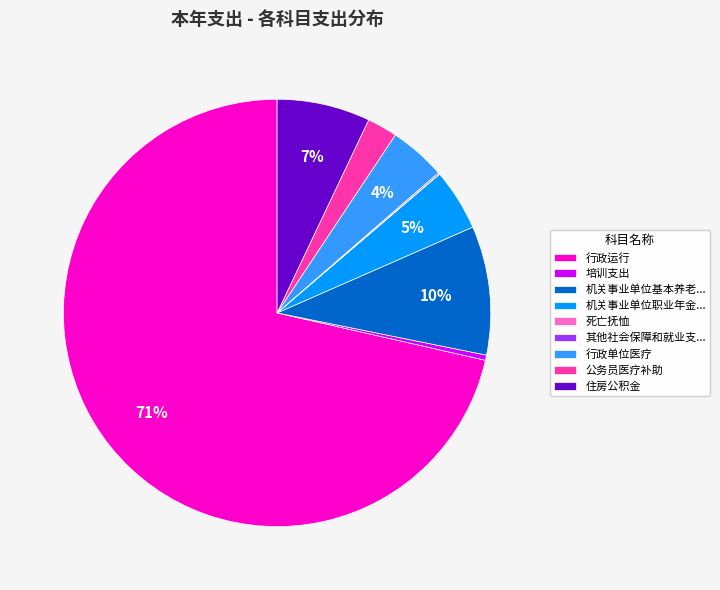

What percentage is the 行政单位医疗 slice, to the nearest percent?

4%